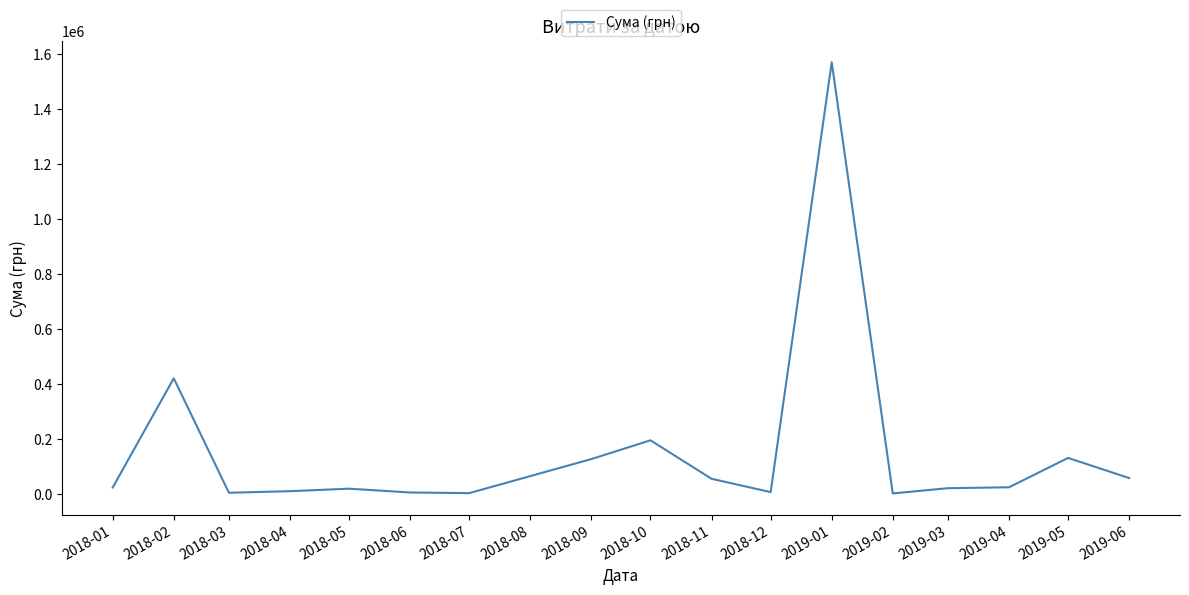

Which category has the highest value across all series?

2019-01